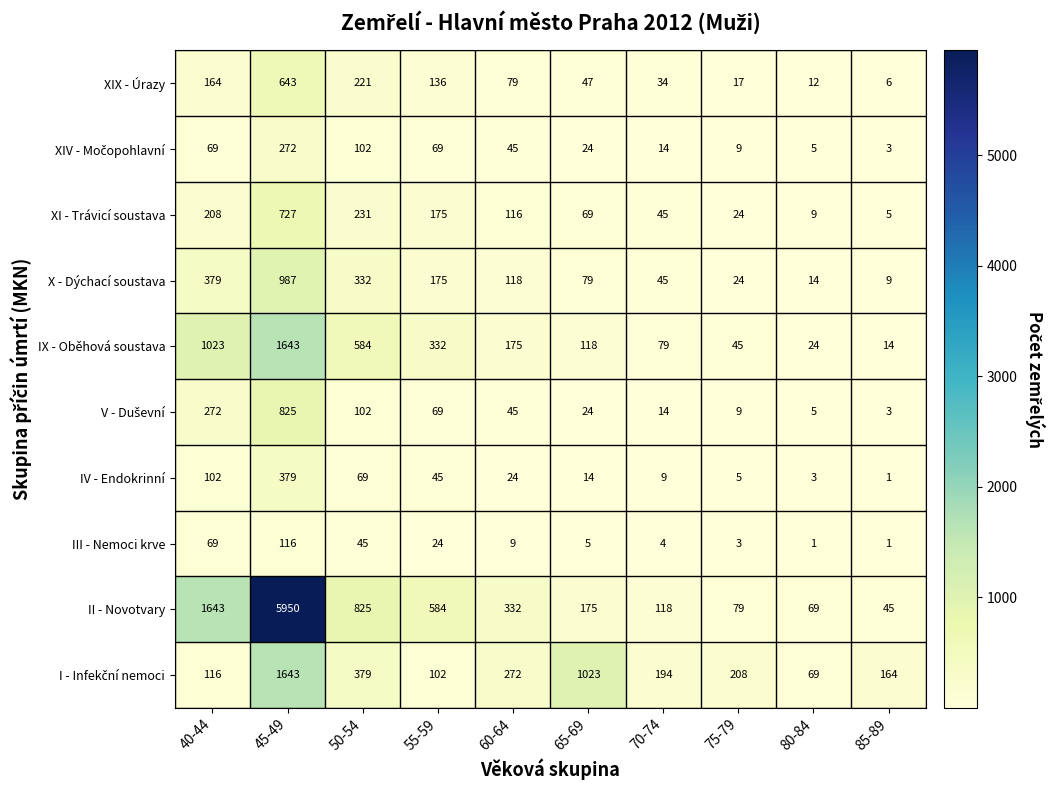

Which series has the largest range (max minus min)?

II - Novotvary